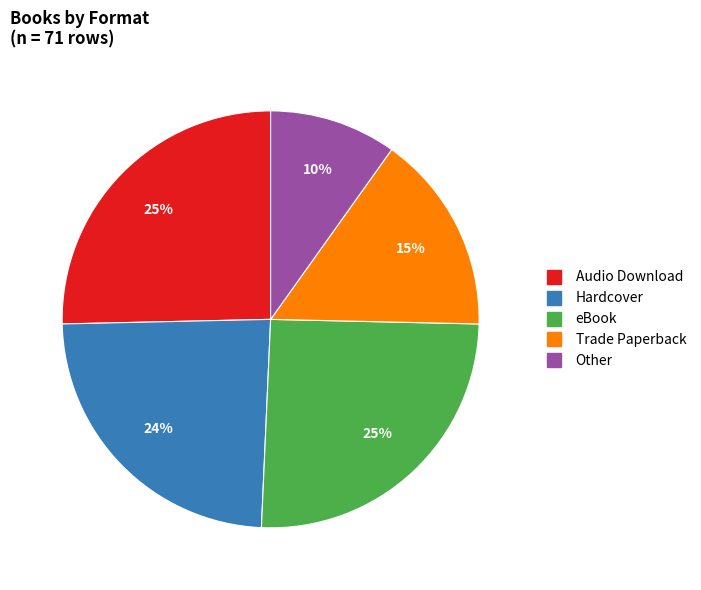

To the nearest percent, what is the difference between the largest and smallest slice percentages?

15%